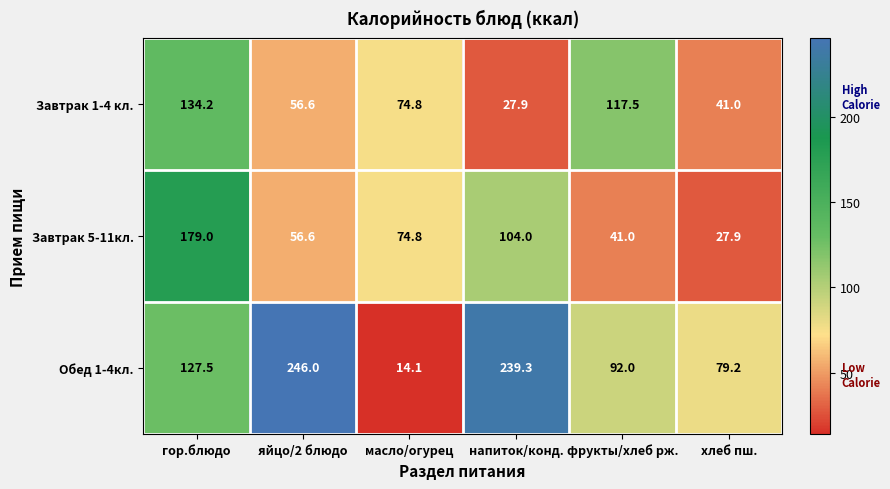

Count the number of categories in the chart.

6